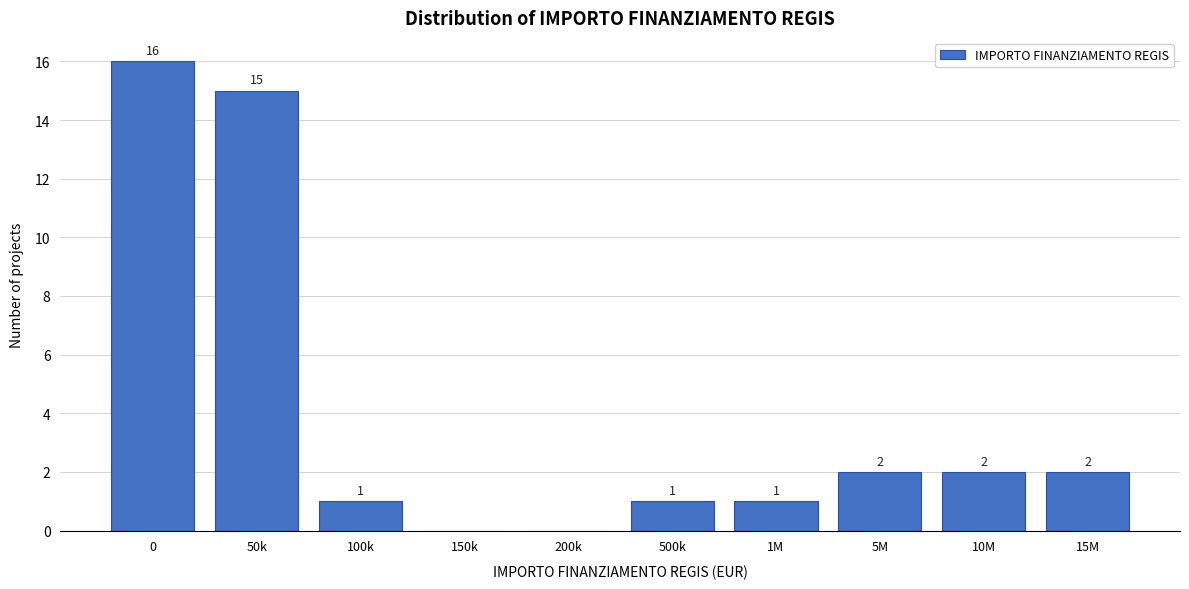

Reading left to right, extract all data points from this chart.

0=16	50k=15	100k=1	150k=0	200k=0	500k=1	1M=1	5M=2	10M=2	15M=2